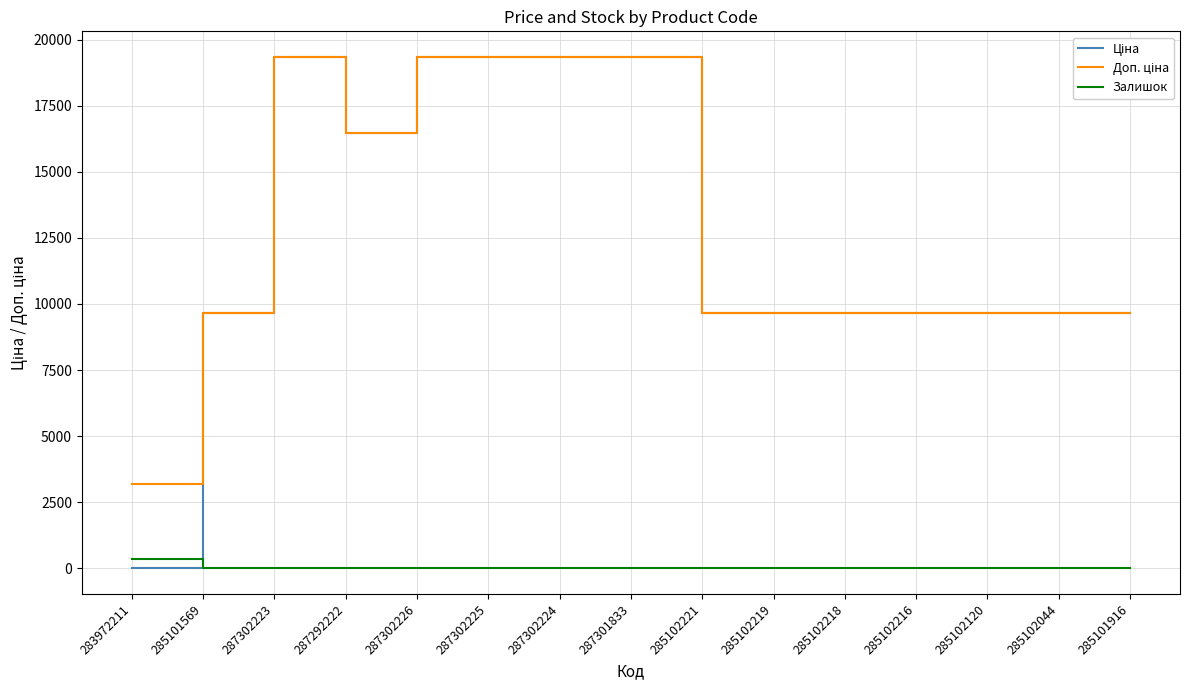

Read the Залишок value at 287302223.

7.0